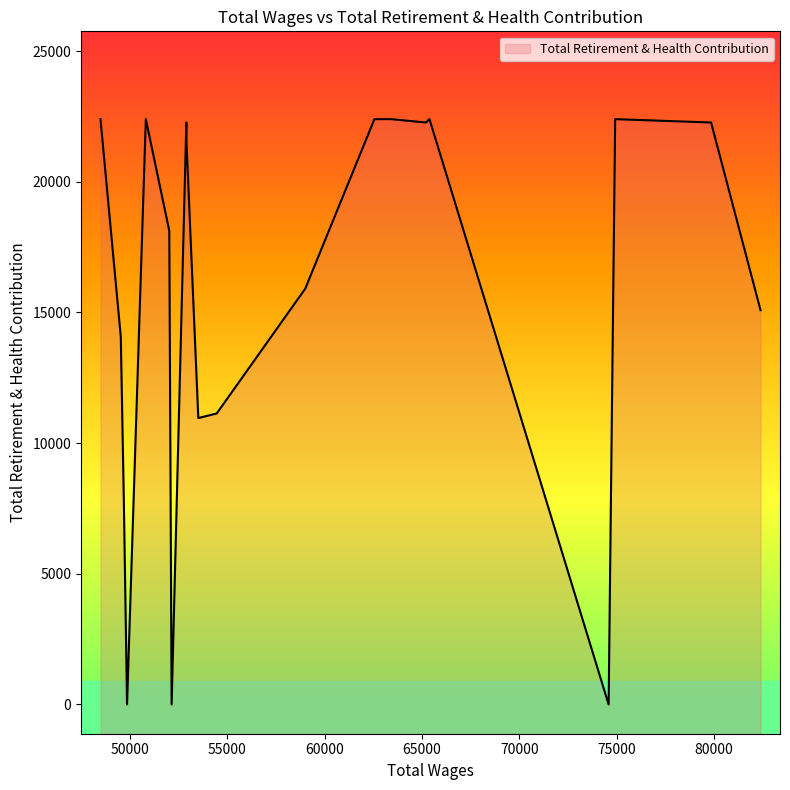

The chart shows a value of 17788 at 54449.0. True or false?

False